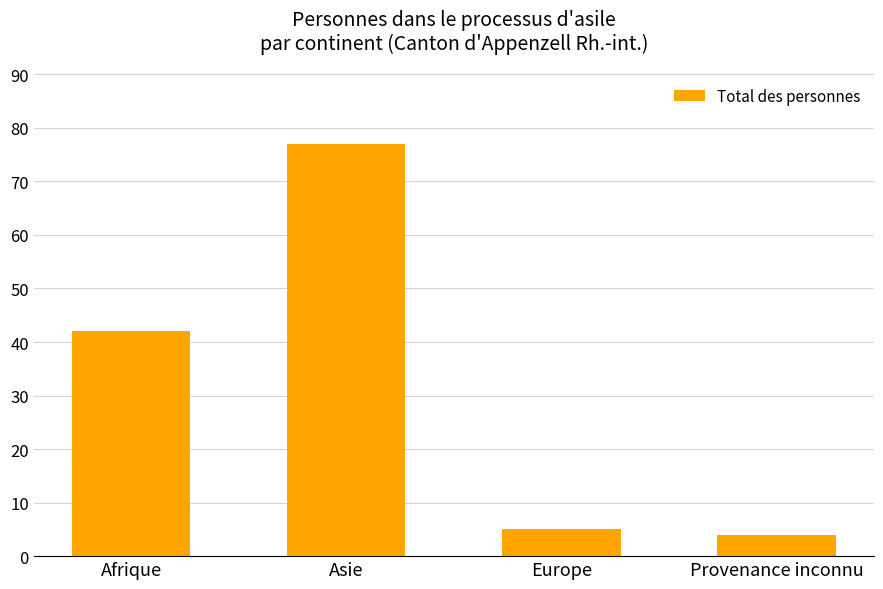

Reading left to right, transcribe all the data shown in this chart.

Afrique=42	Asie=77	Europe=5	Provenance inconnu=4